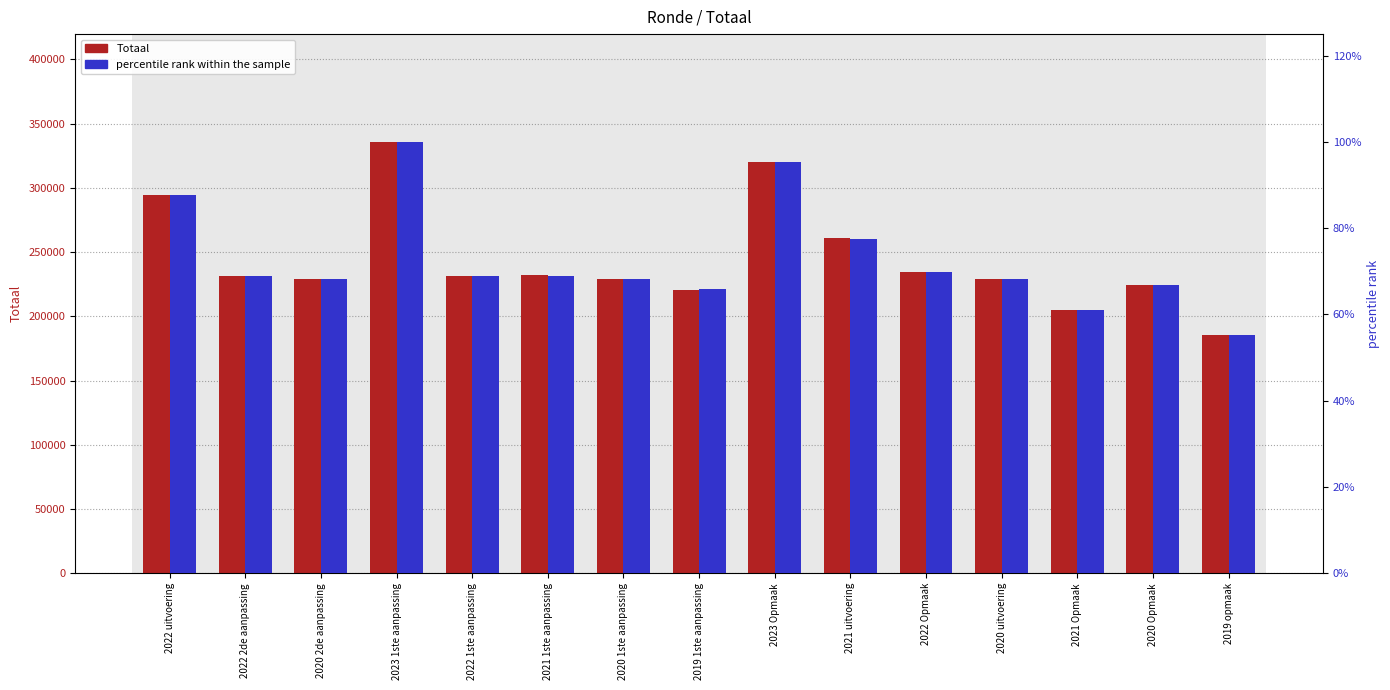

Which series has the widest spread of values?

Totaal